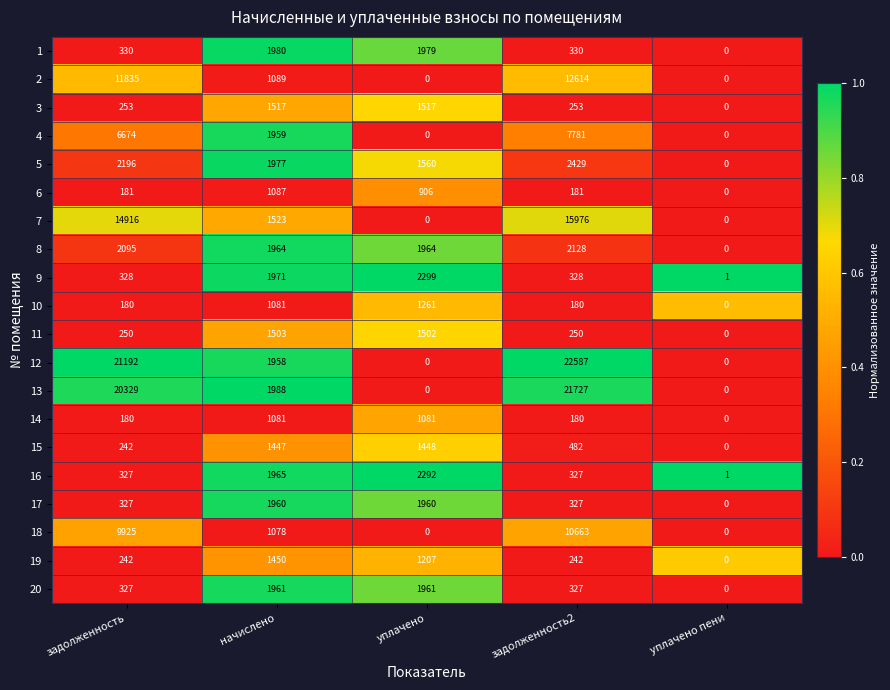

Which series has the widest spread of values?

12